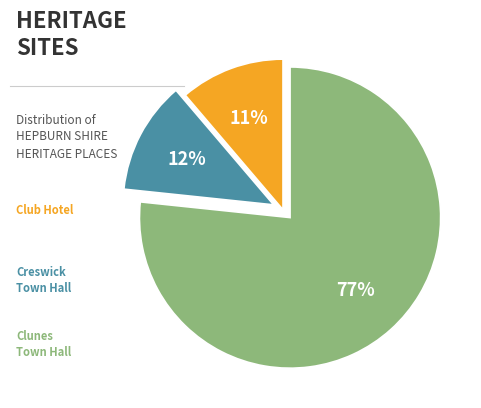

Does any single category account for the majority?

Yes